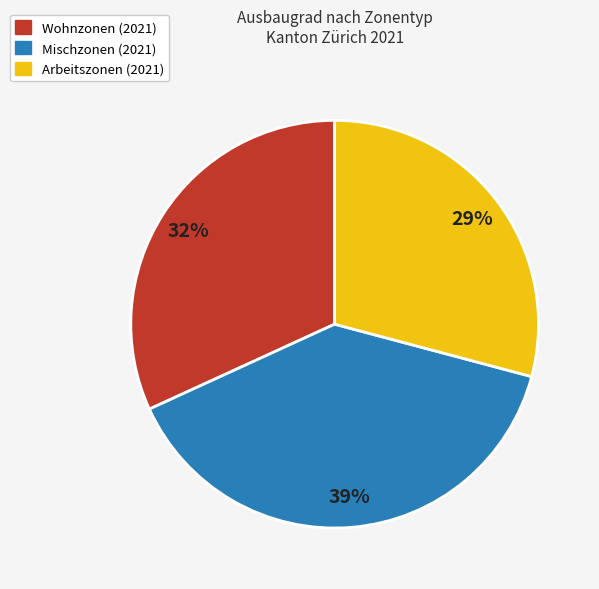

Combined, do Wohnzonen (2021) and Arbeitszonen (2021) account for over 50%?

Yes